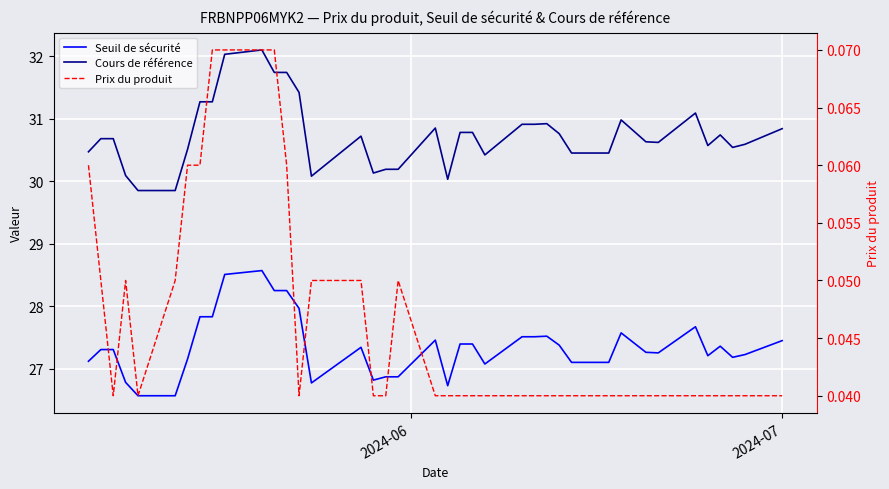

In Prix du produit, how many points are lower than both neighbors (excluding endpoints)?

3